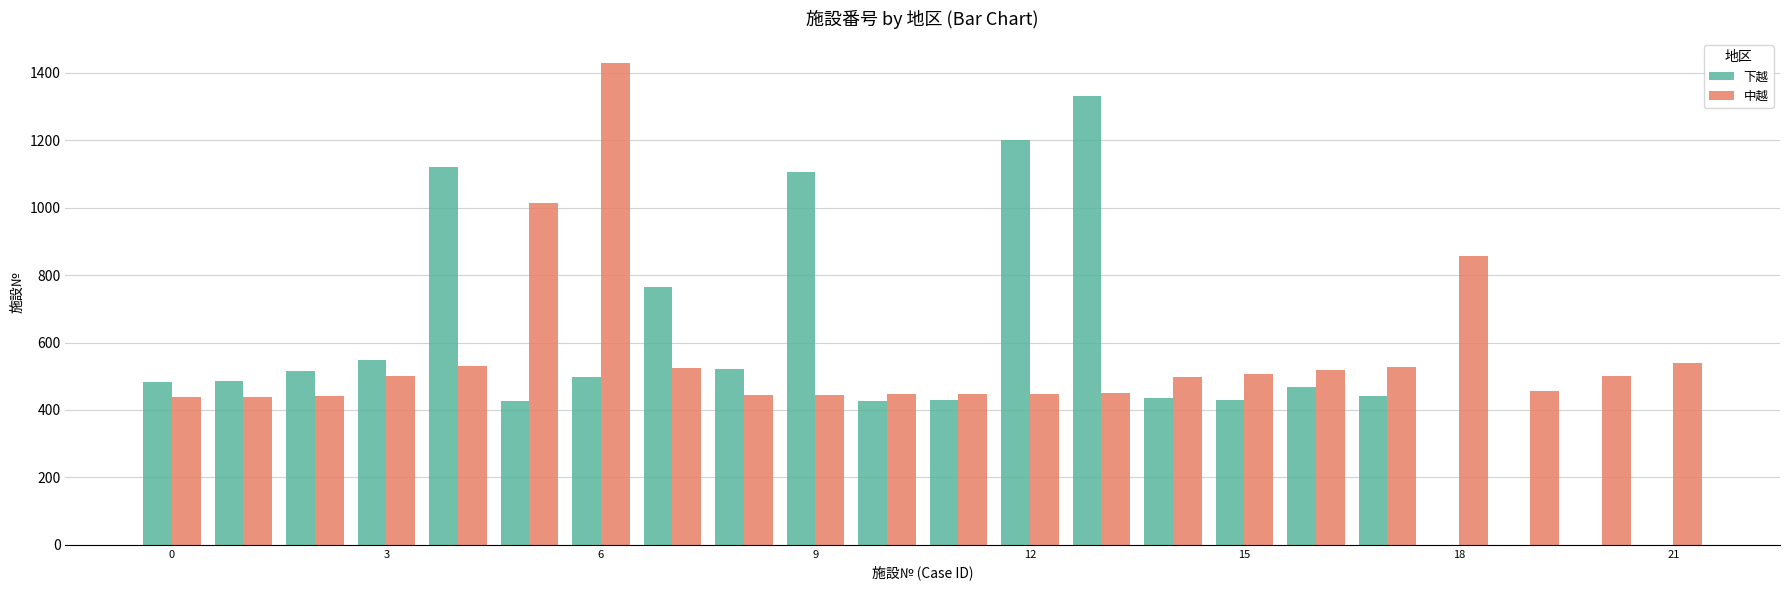

What is the highest value of the 下越 series?

1330